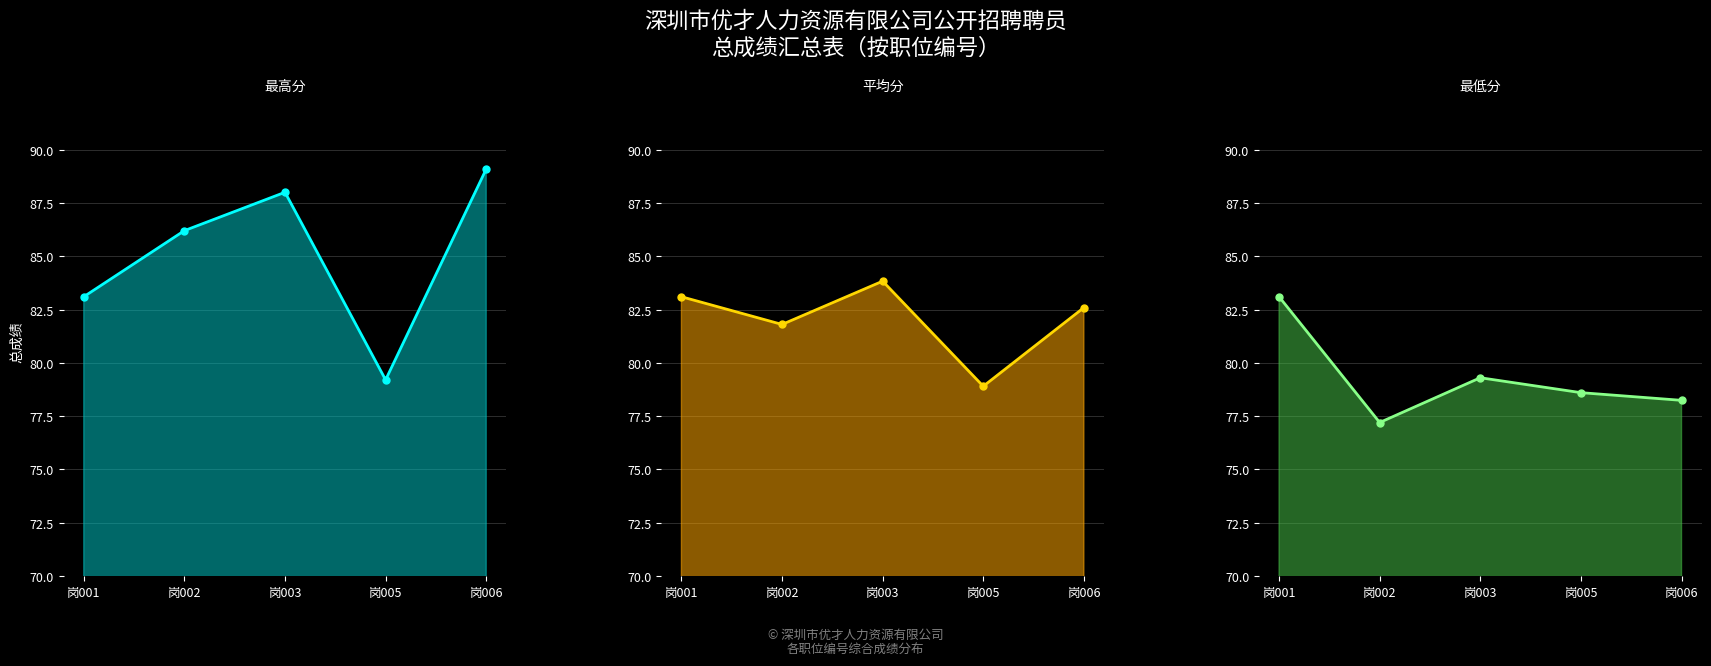

What is the maximum value for 最低分?

83.1